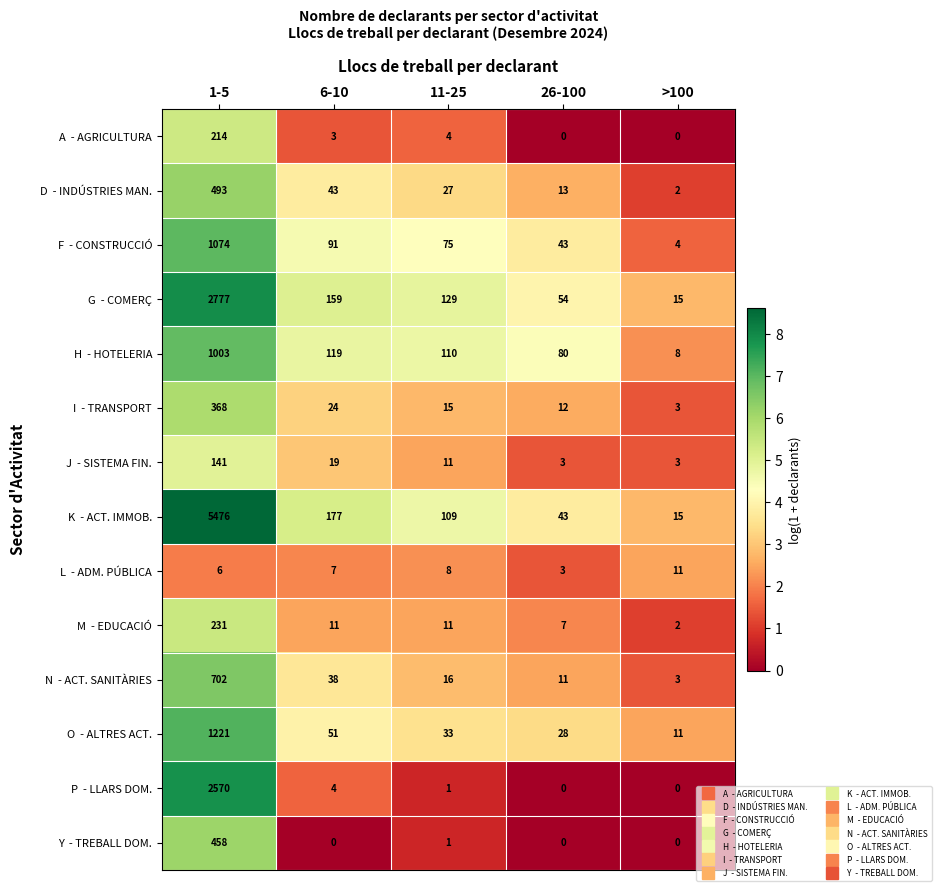

What is the total value across all series at >100?

77